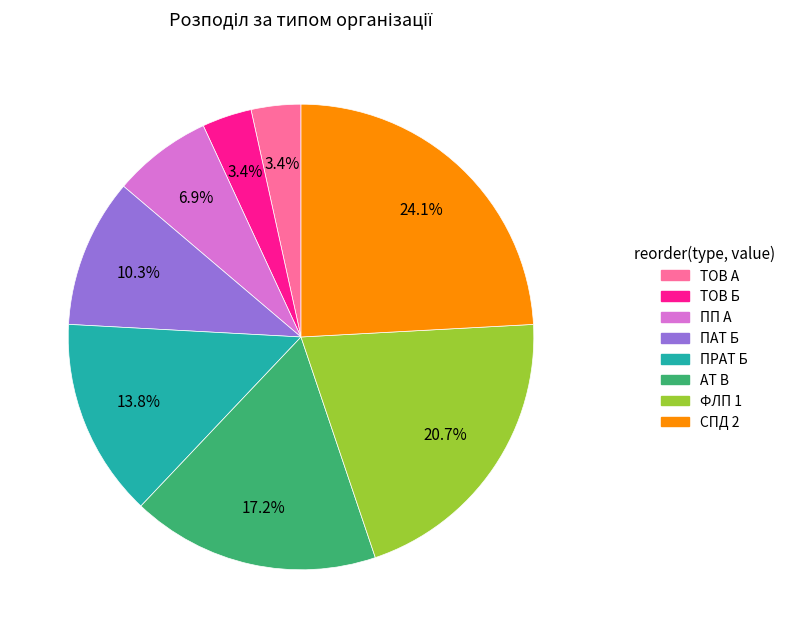

Do СПД 2 and ТОВ А together represent more than half of the pie?

No